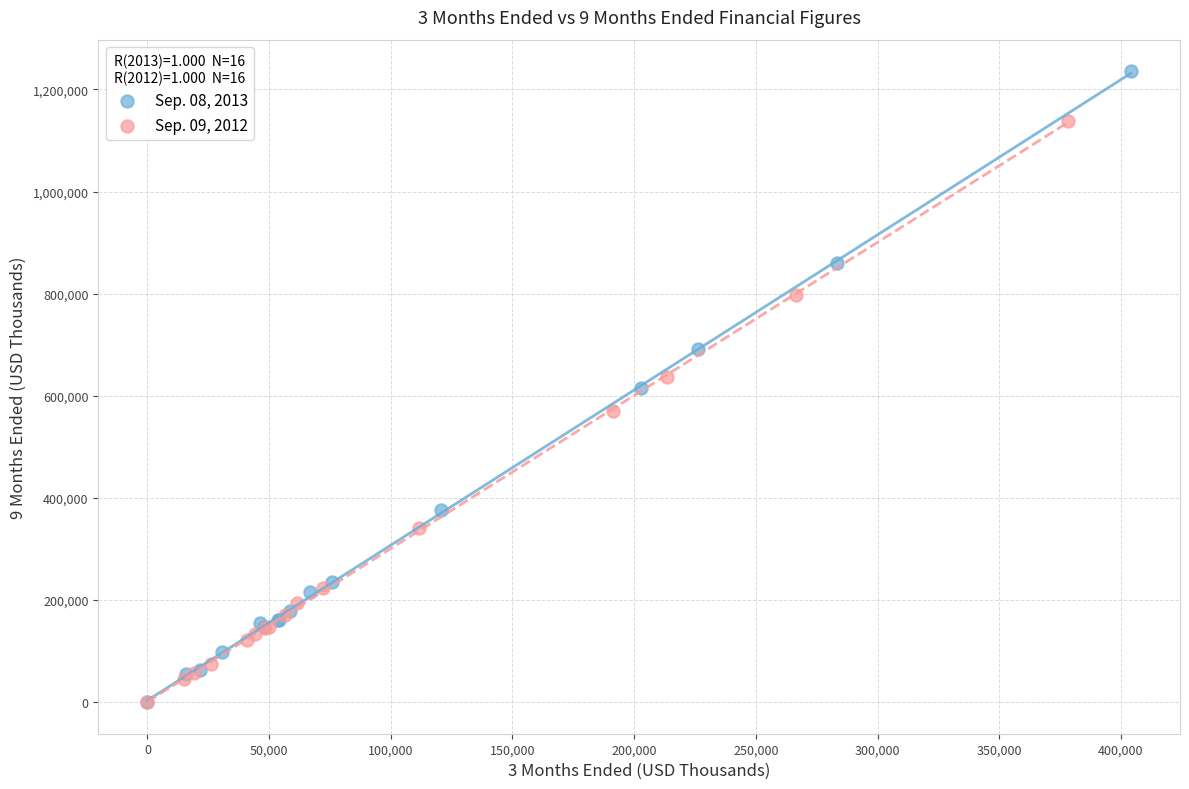

Which series reaches the maximum Y coordinate?

Sep. 08, 2013